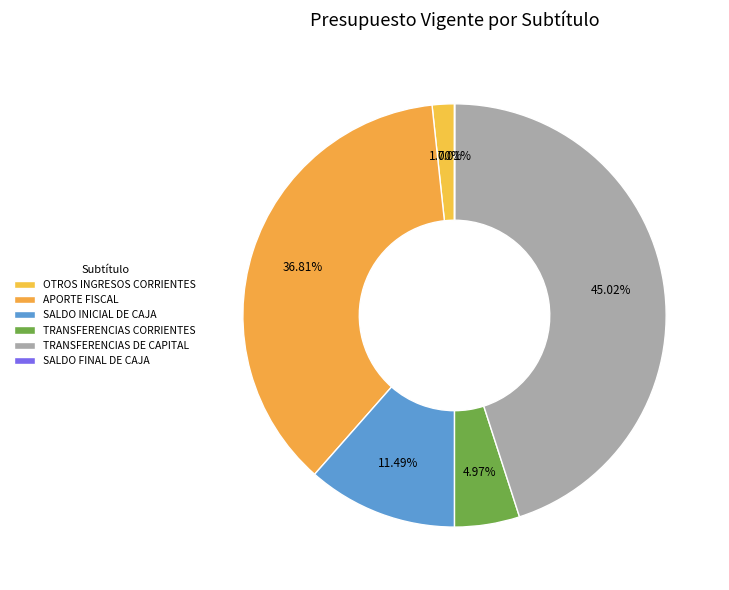

What is the largest slice in the pie chart?

TRANSFERENCIAS DE CAPITAL